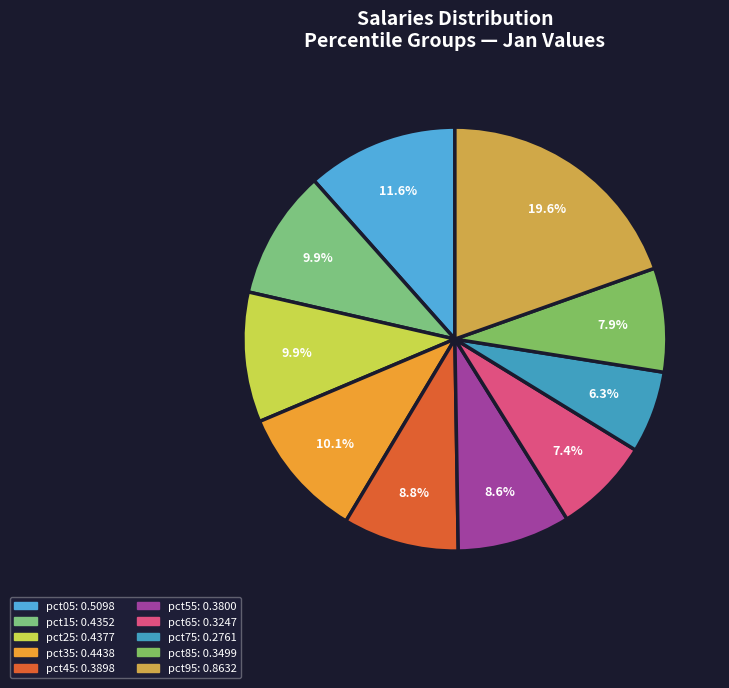

To the nearest percent, what is the combined percentage of pct15 and pct65?

17%